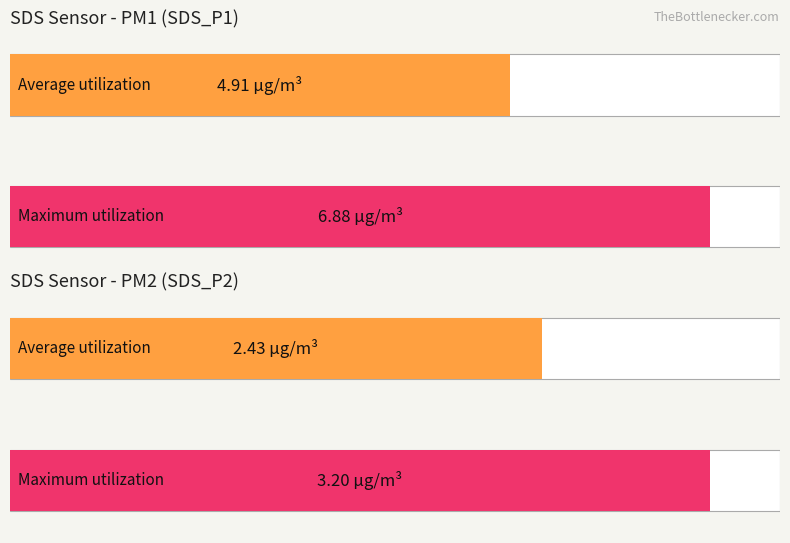

Does the chart contain any negative values?

No